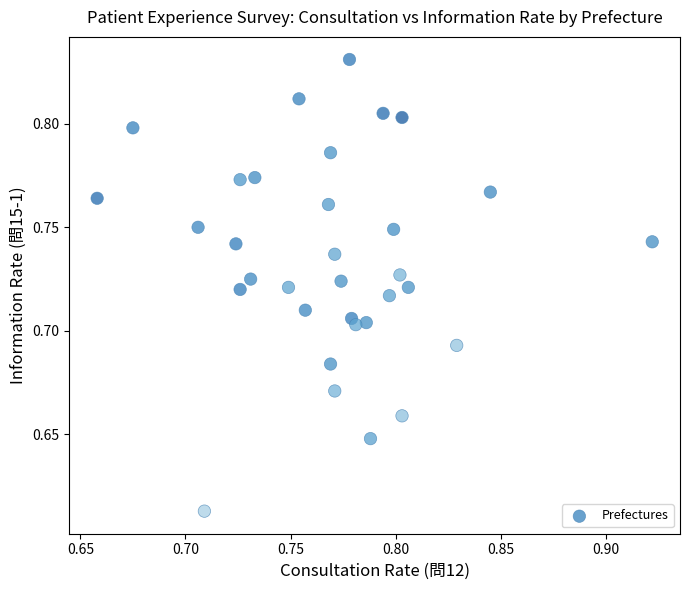

What is the range of X values (max minus min)?

0.3